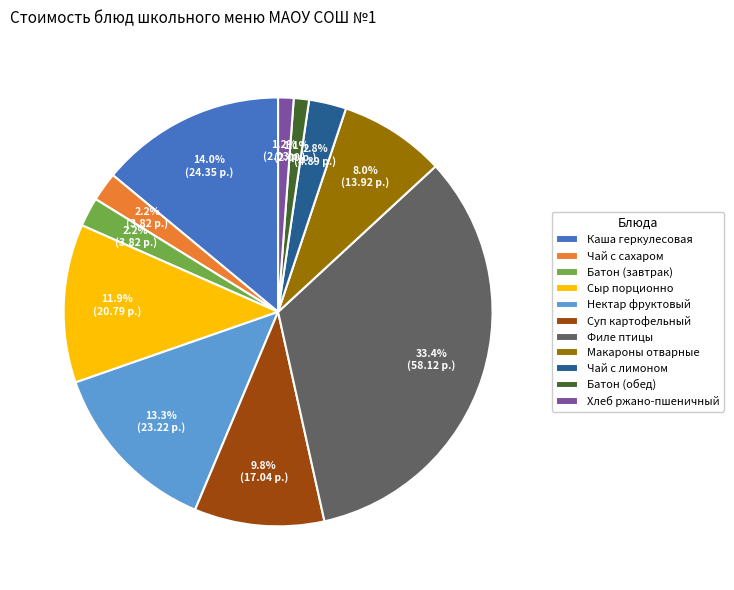

Do Нектар фруктовый and Батон (завтрак) together represent more than half of the pie?

No